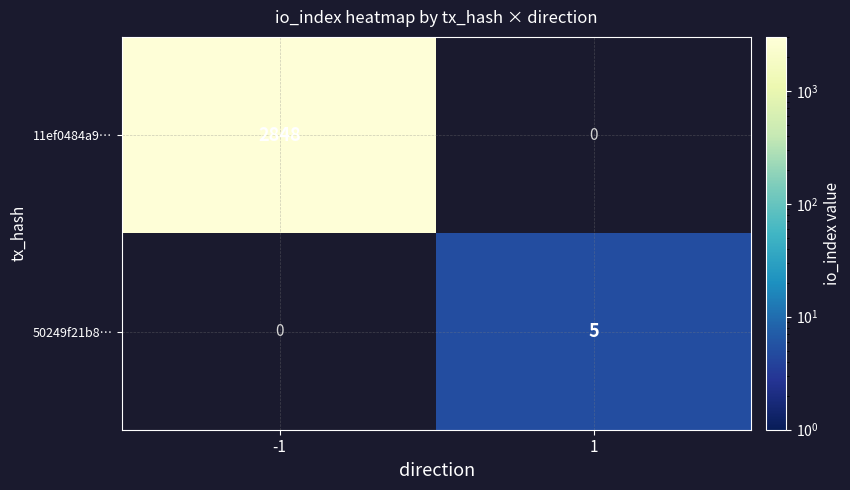

Is it true that 50249f21b8… equals 0 at -1?

True